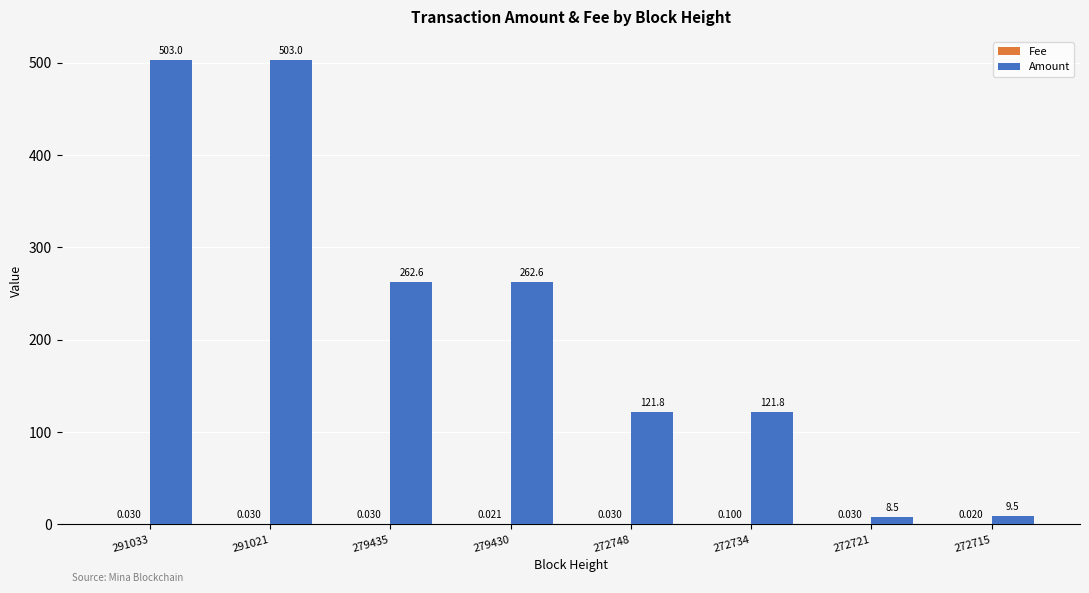

Between 291033 and 272721, which series saw the biggest shift?

Amount